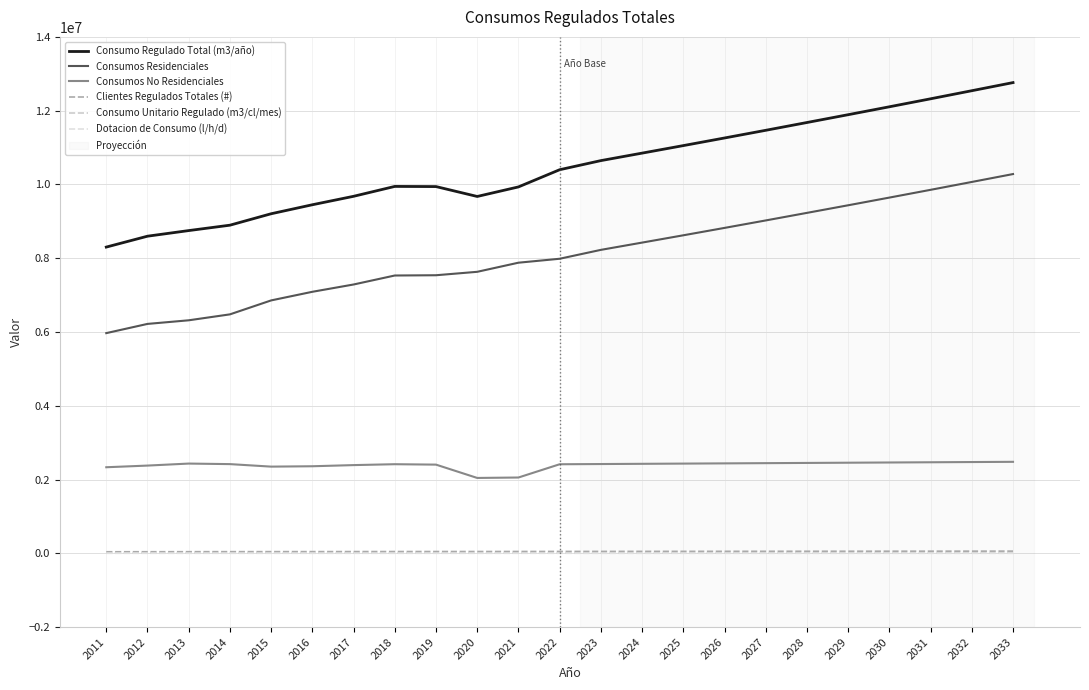

The Consumos Residenciales series shows 2989900.8 at 2013. True or false?

False